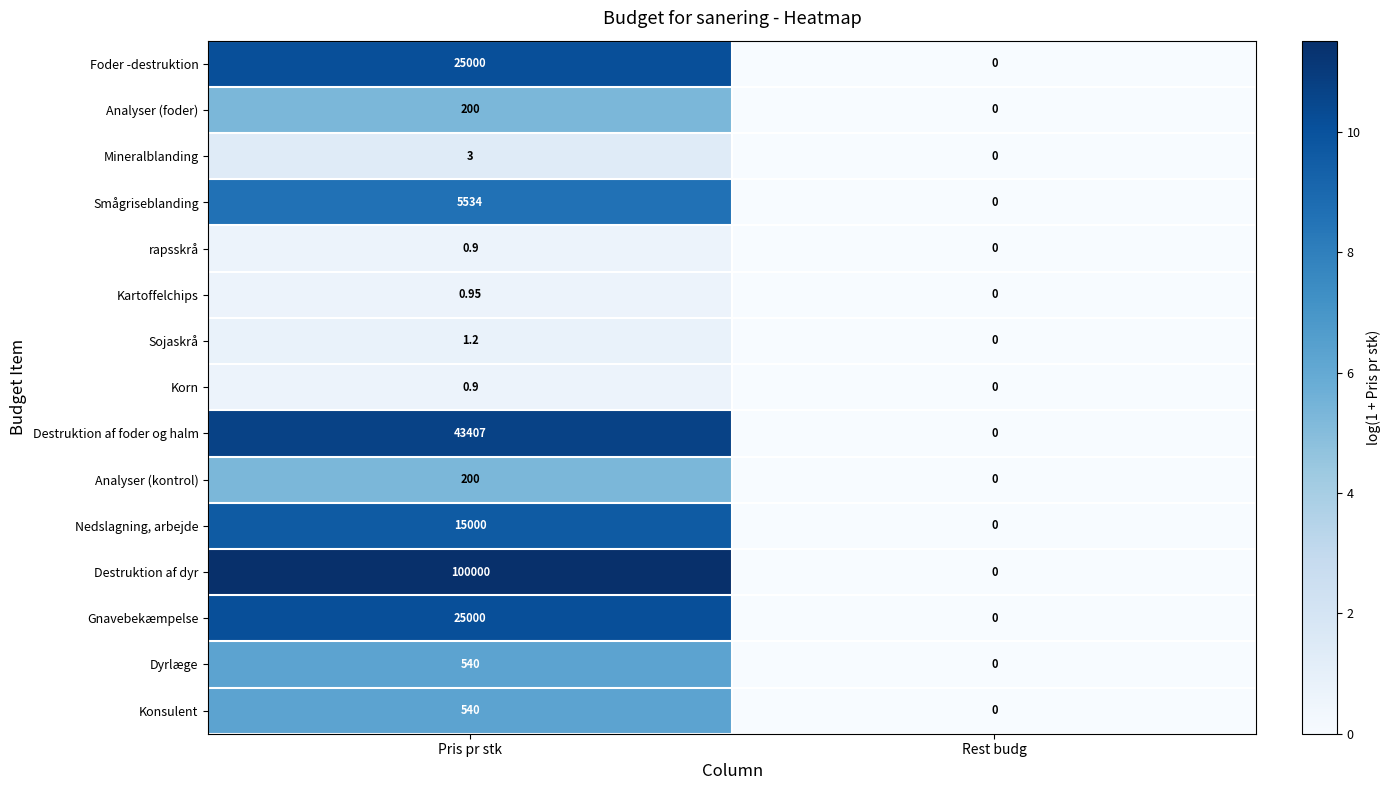

At which label does Dyrlæge reach its peak?

Pris pr stk